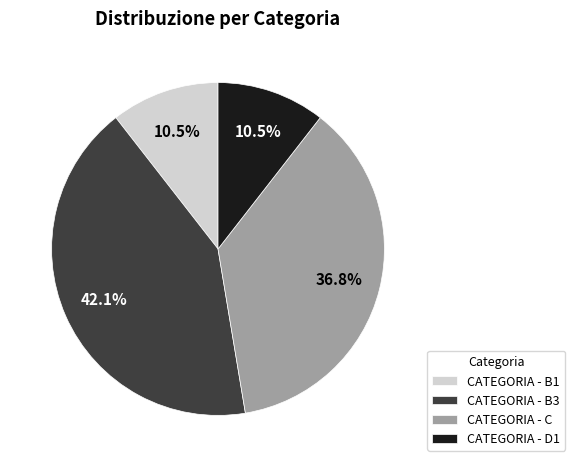

Count the number of slices in the pie.

4